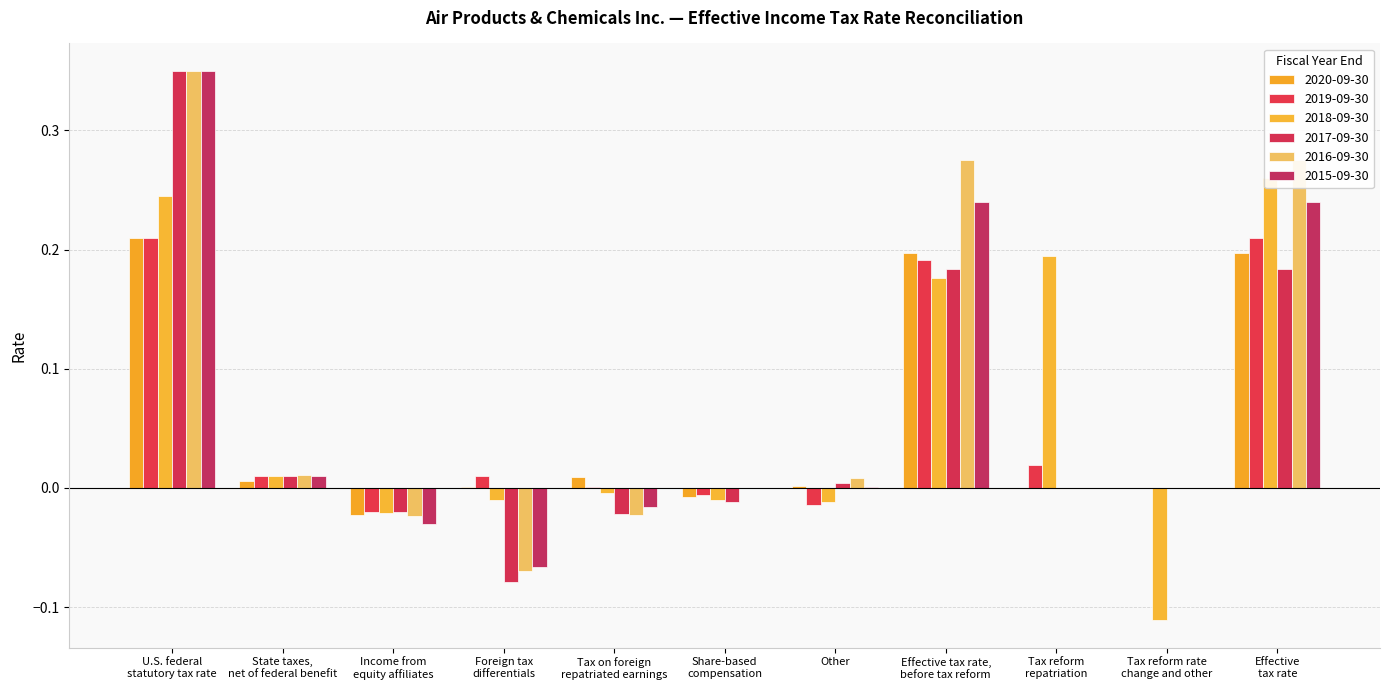

What are all the series names shown in the legend?

2020-09-30, 2019-09-30, 2018-09-30, 2017-09-30, 2016-09-30, 2015-09-30